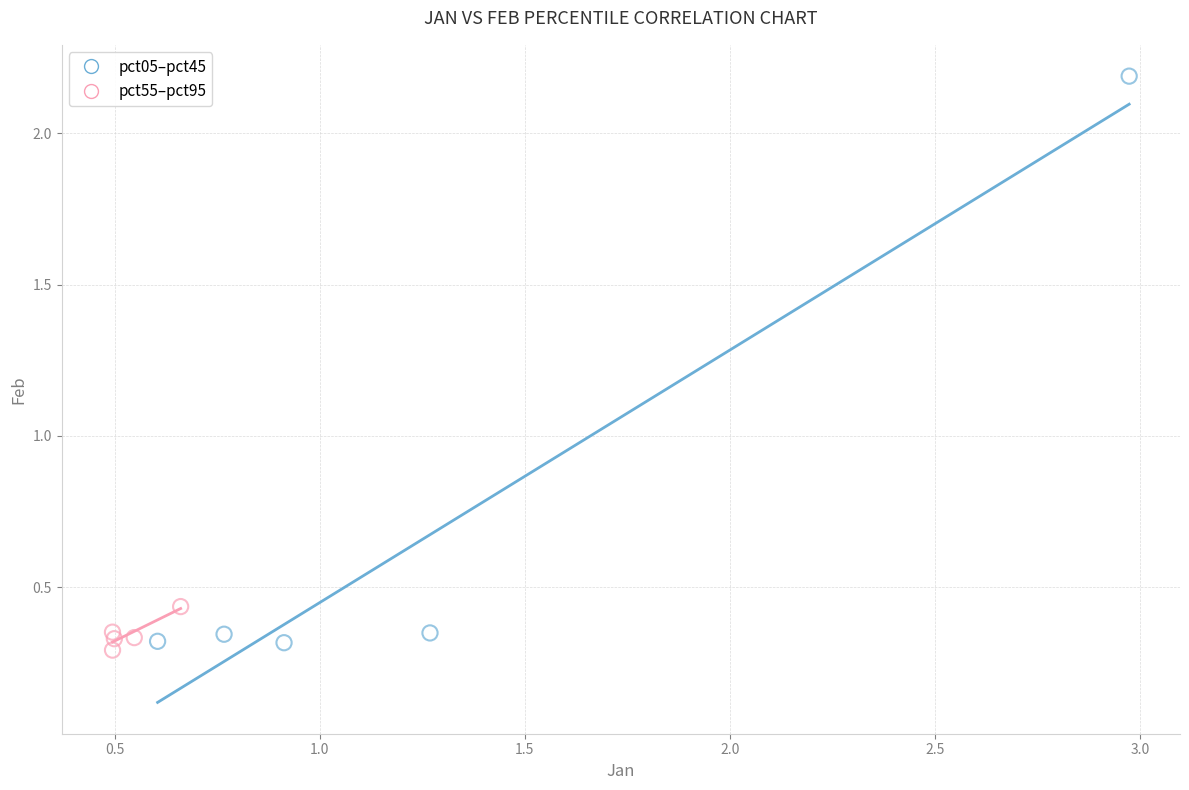

What are all the series names shown in the legend?

pct05–pct45, pct55–pct95